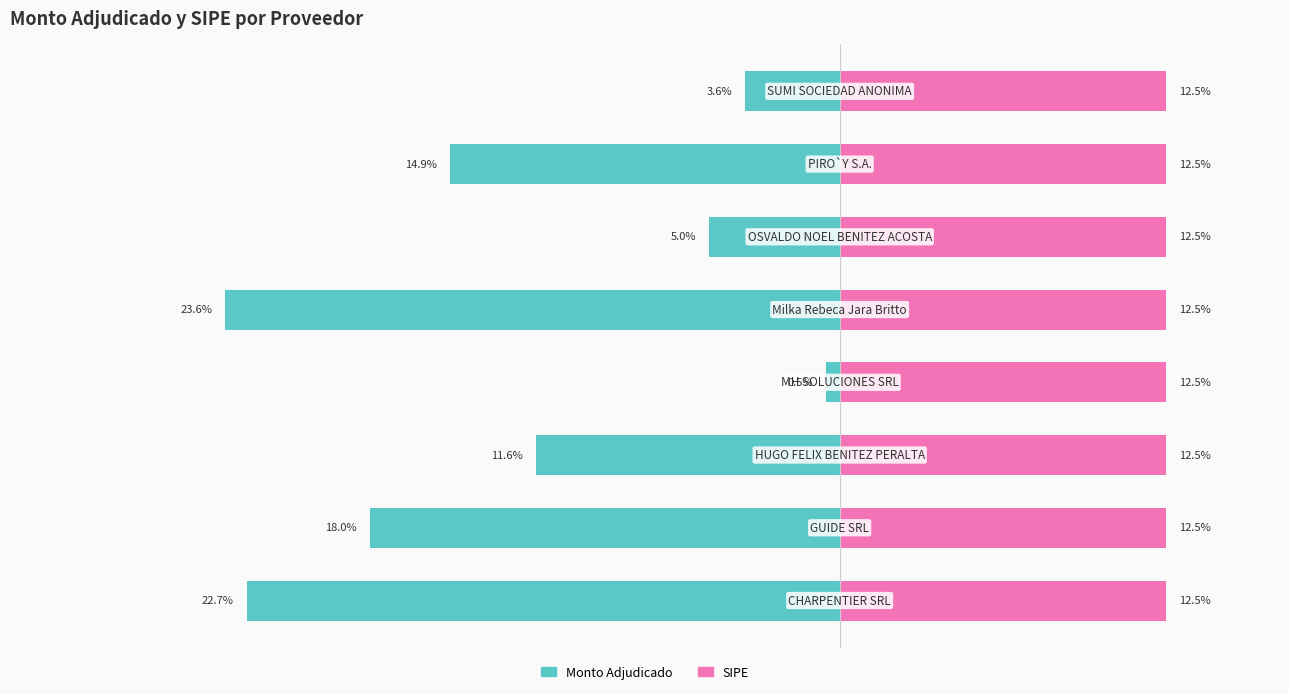

How many values exceed -11?

3